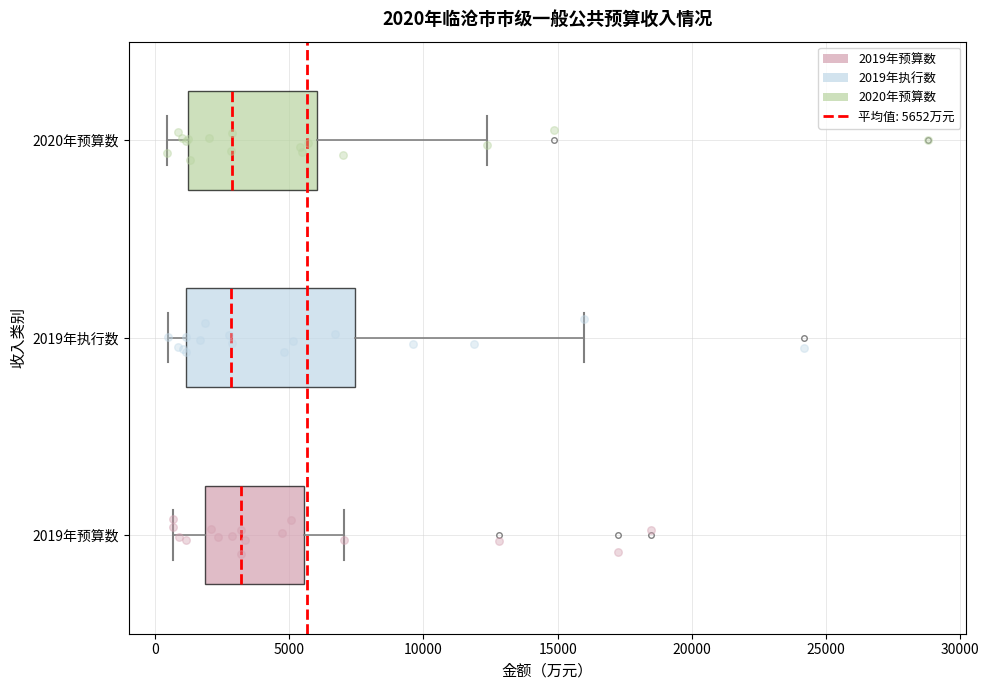

Comparing the boxes themselves (not the whiskers), which one is the widest?

2019年执行数